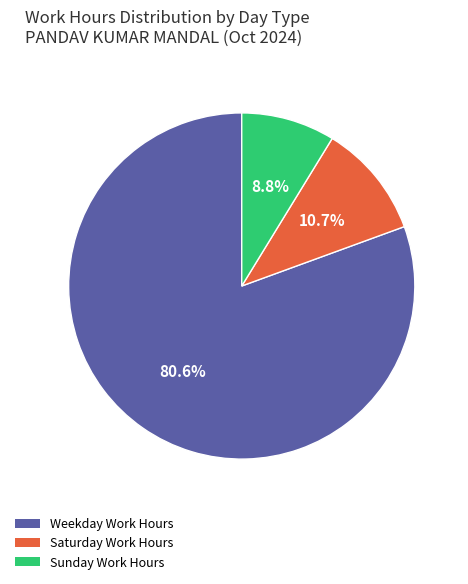

Which category accounts for the majority?

Weekday Work Hours